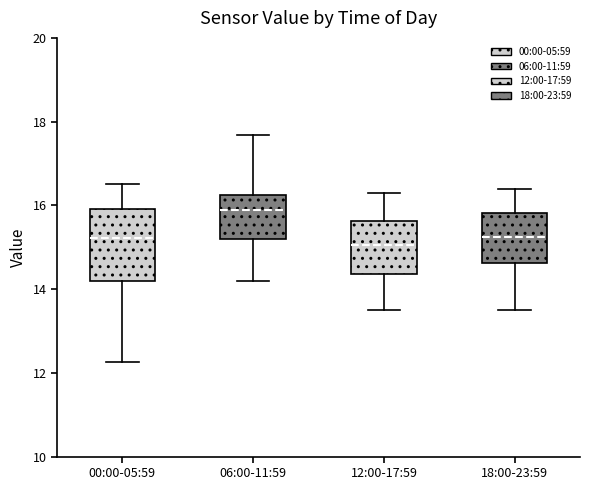

Comparing the boxes themselves (not the whiskers), which one is the tallest?

00:00-05:59